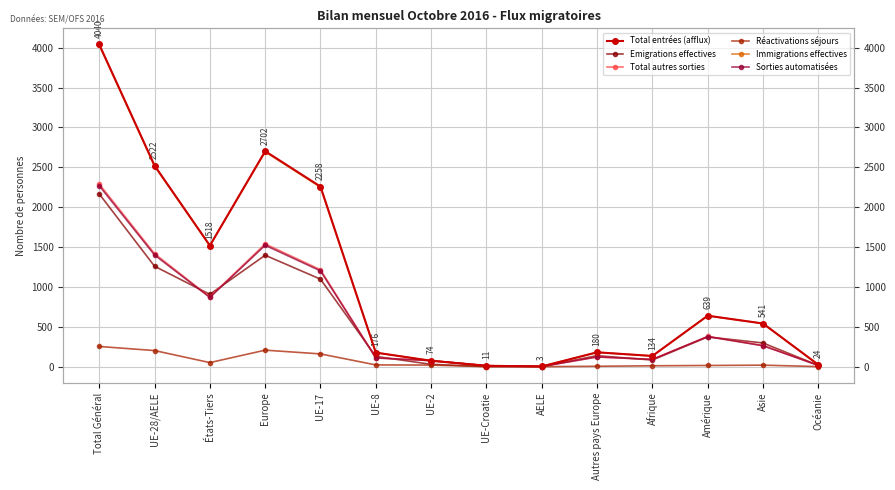

How many data points does each series have?

14